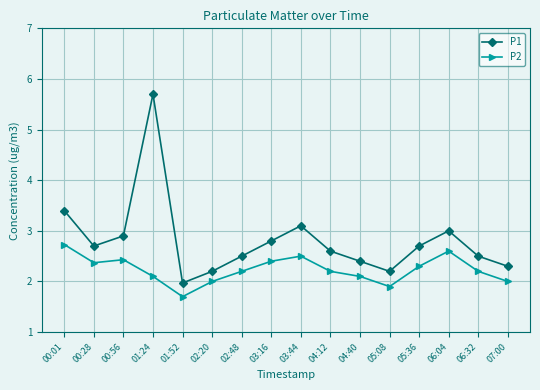

What is the greatest value displayed?

5.7